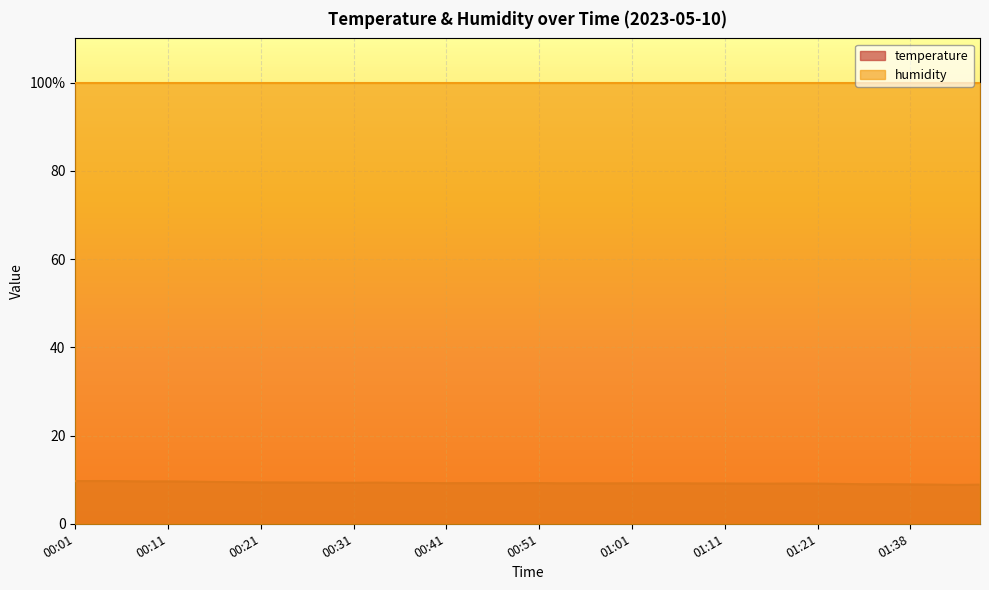

What is the change in value from 00:04 to 00:31?

-0.4